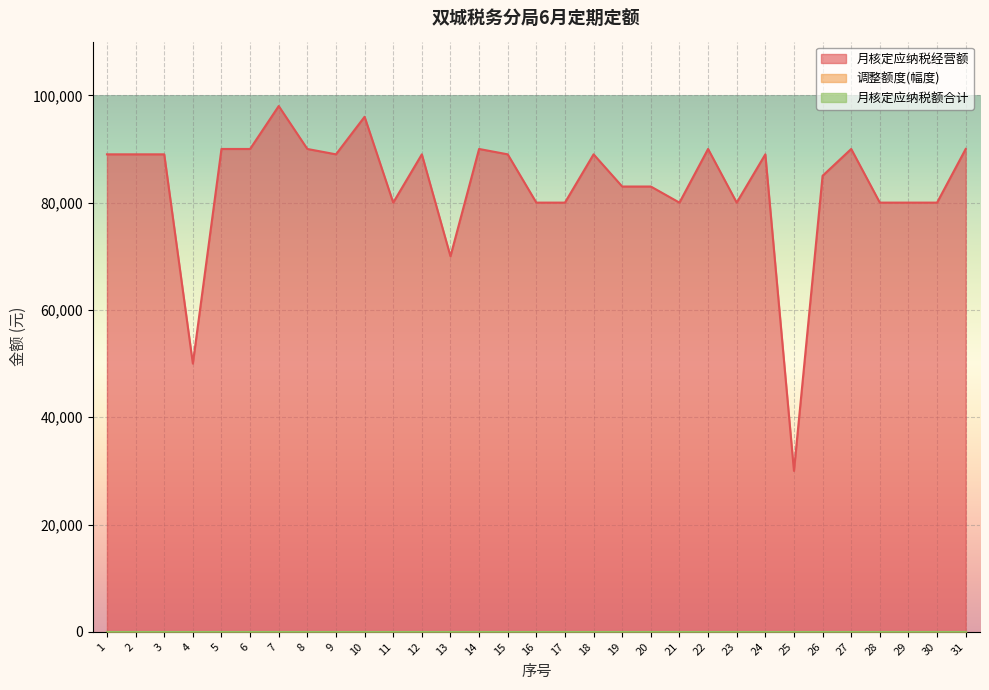

True or false: 月核定应纳税经营额 and 月核定应纳税额合计 cross at least once.

False